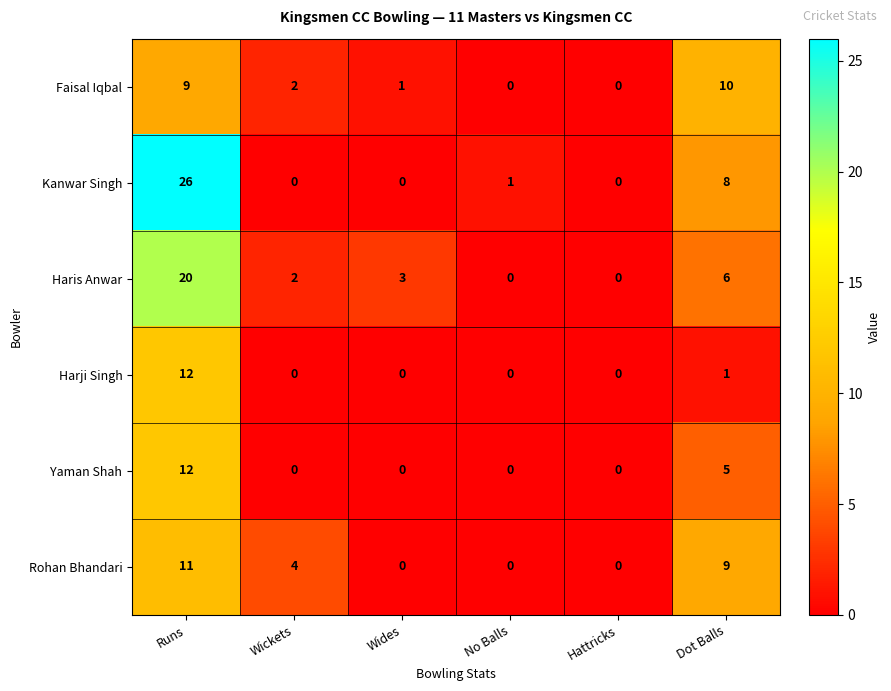

Count the Haris Anwar values in the range 0 to 6.

5